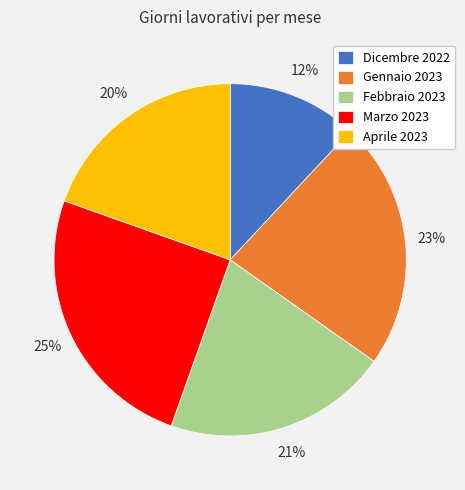

How many slices are in this pie chart?

5